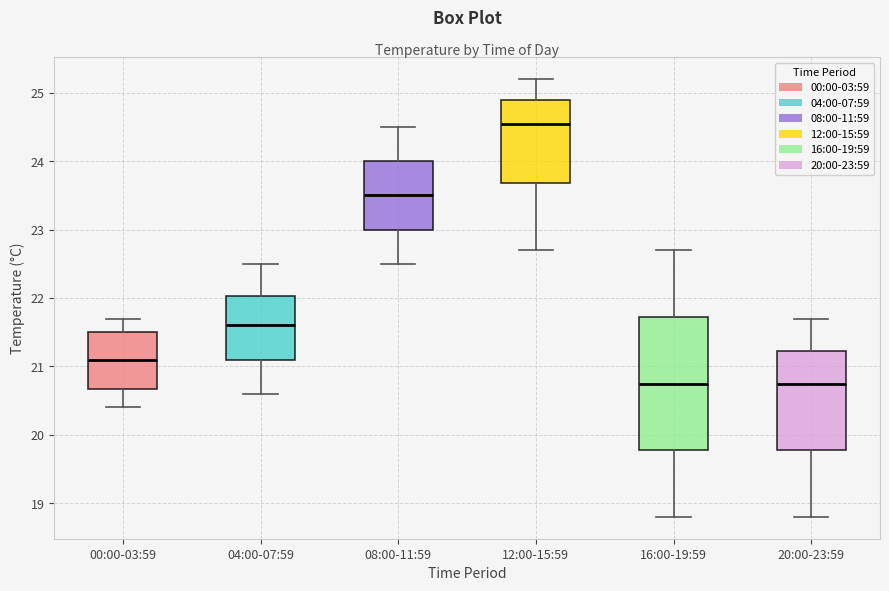

Reading left to right, transcribe this box plot: for each box, give where its median line is, the range the box spans, and where its two whiskers end, as read against the y-axis. The values are not printed on the chart, so give them approximately, as read against the axis.

00:00-03:59: median 21.1, box 20.7 to 21.5, whiskers 20.4 to 21.7
04:00-07:59: median 21.6, box 21.1 to 22.0, whiskers 20.6 to 22.5
08:00-11:59: median 23.5, box 23.0 to 24.0, whiskers 22.5 to 24.5
12:00-15:59: median 24.6, box 23.7 to 24.9, whiskers 22.7 to 25.2
16:00-19:59: median 20.8, box 19.8 to 21.7, whiskers 18.8 to 22.7
20:00-23:59: median 20.8, box 19.8 to 21.2, whiskers 18.8 to 21.7